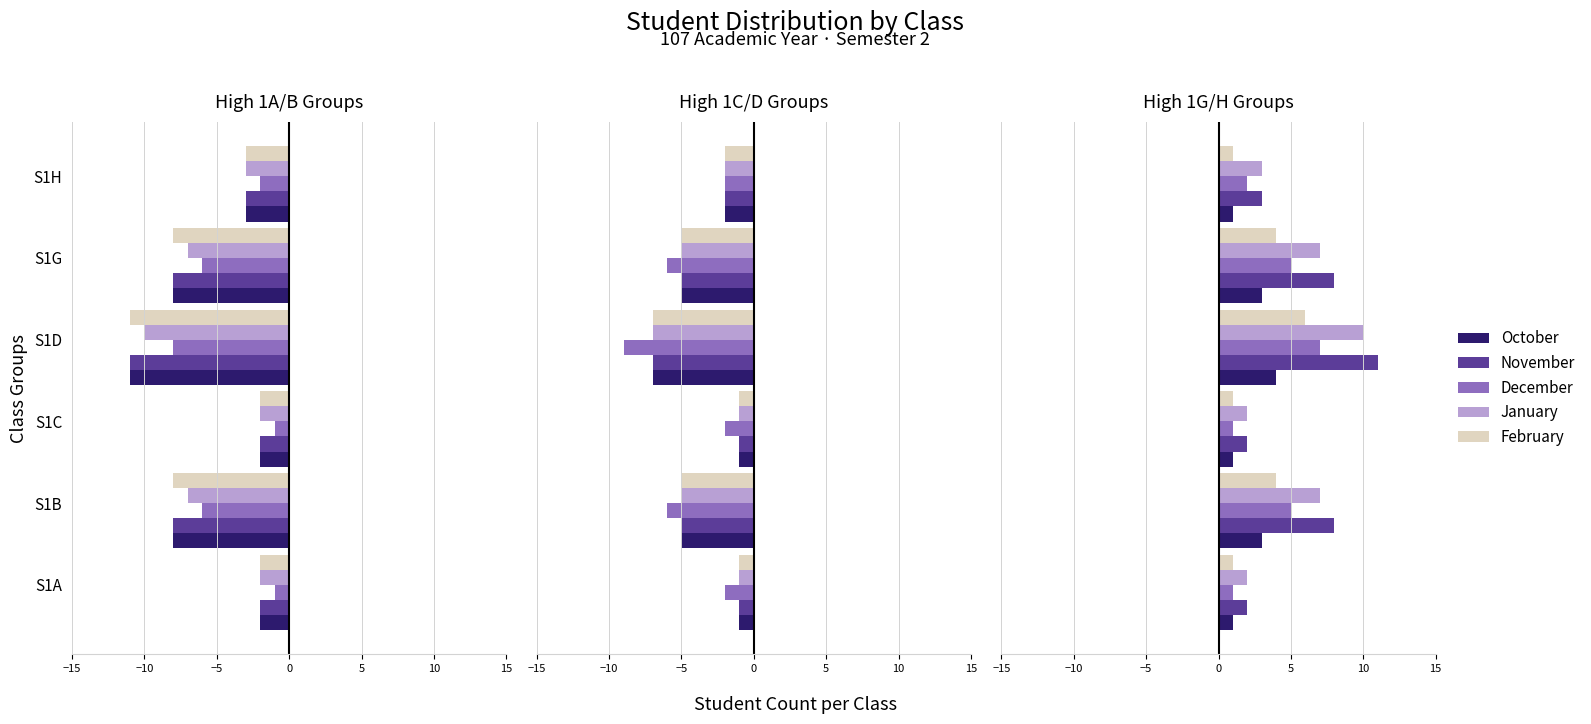

Are the bars horizontal?

Yes